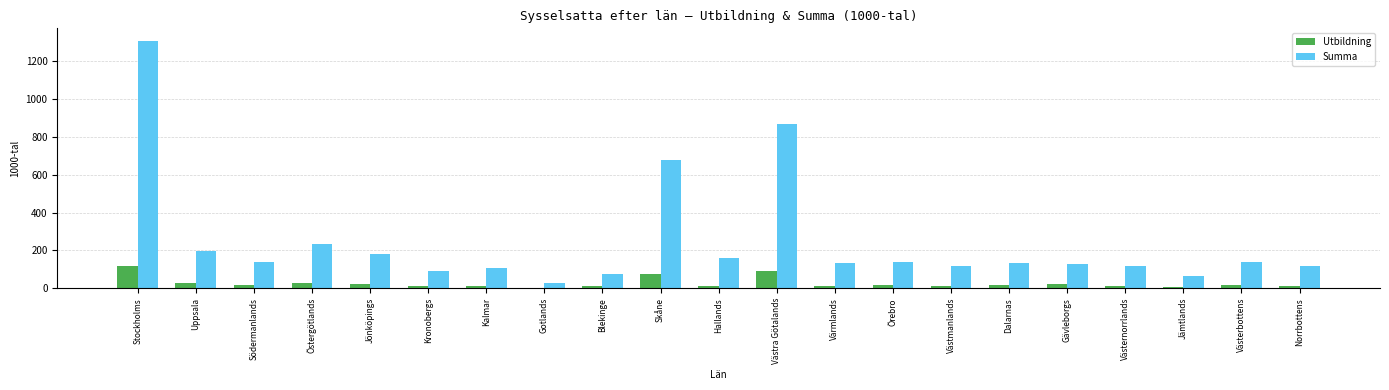

Which label corresponds to the largest value in the chart?

Stockholms